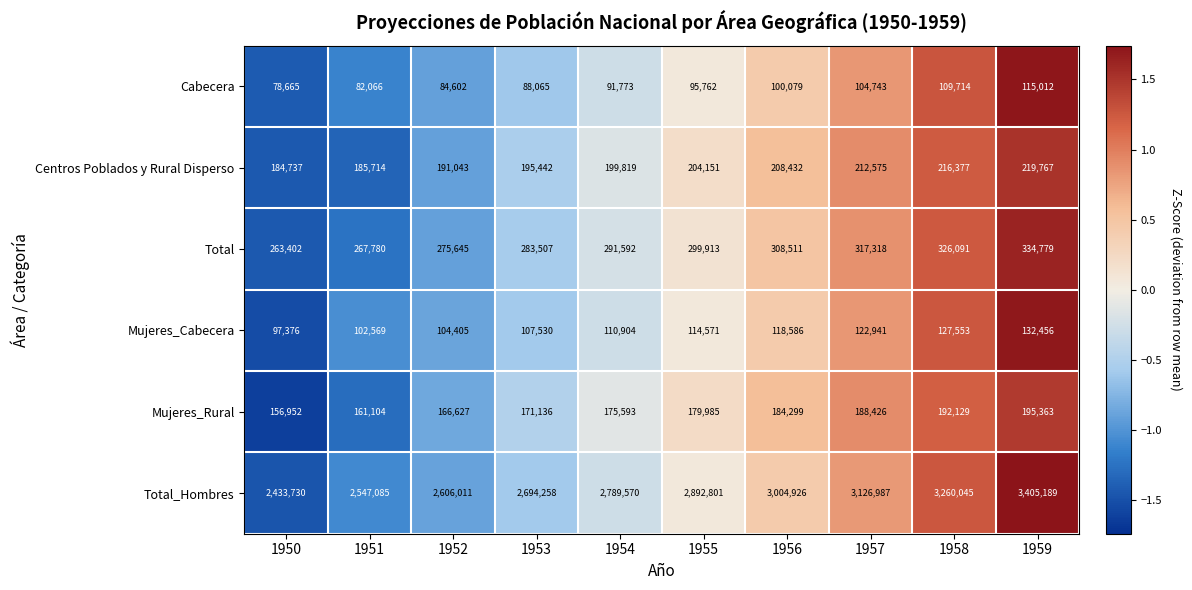

At which category is the sum across all series the highest?

1959